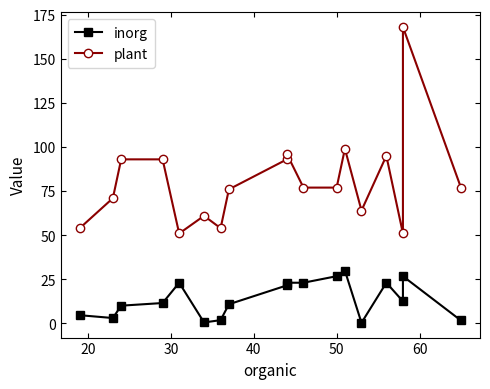

True or false: inorg and plant intersect in this chart.

False